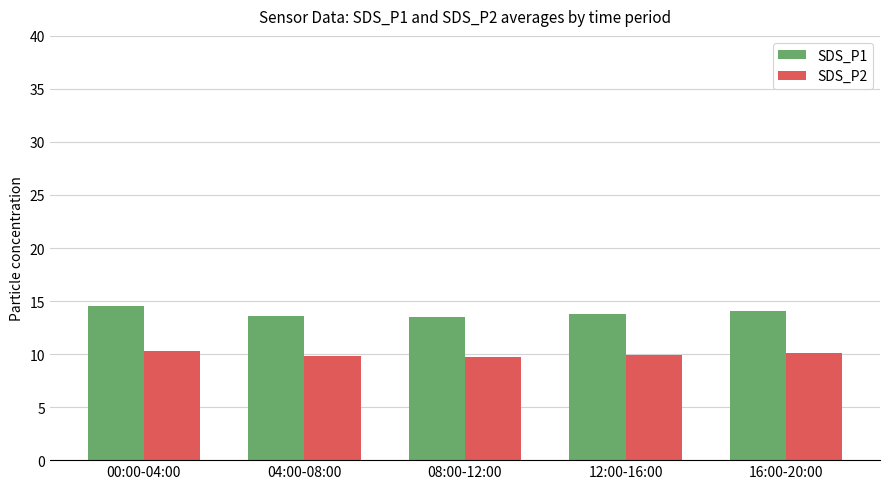

Which series has the largest range (max minus min)?

SDS_P1